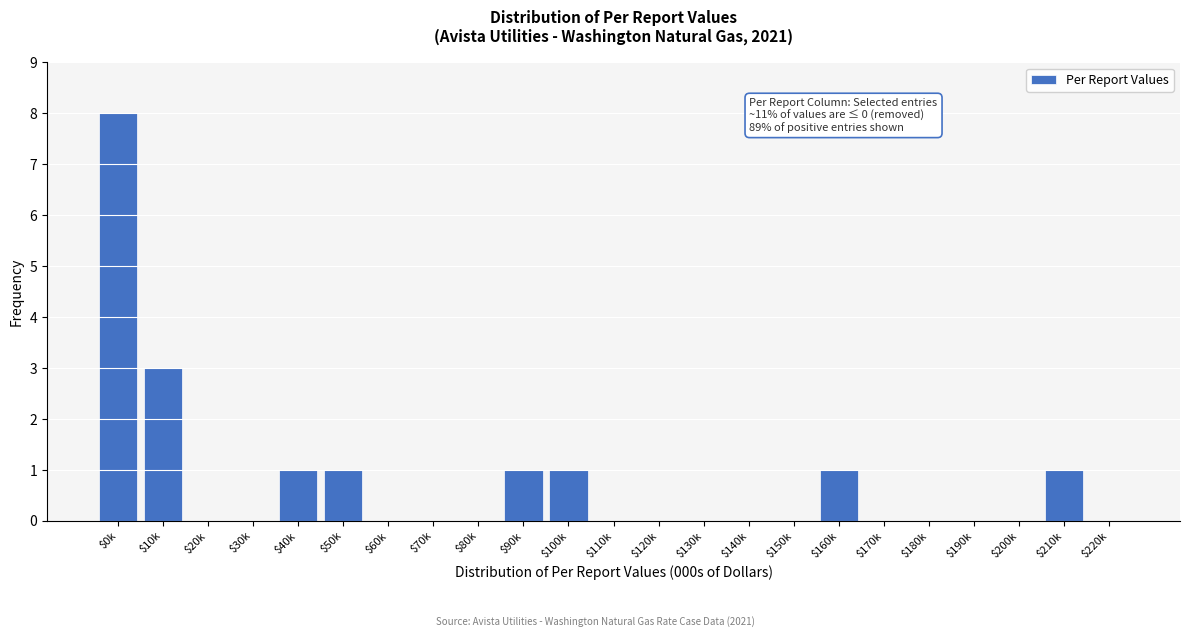

Where is the data nearest to the value 4?

$10k